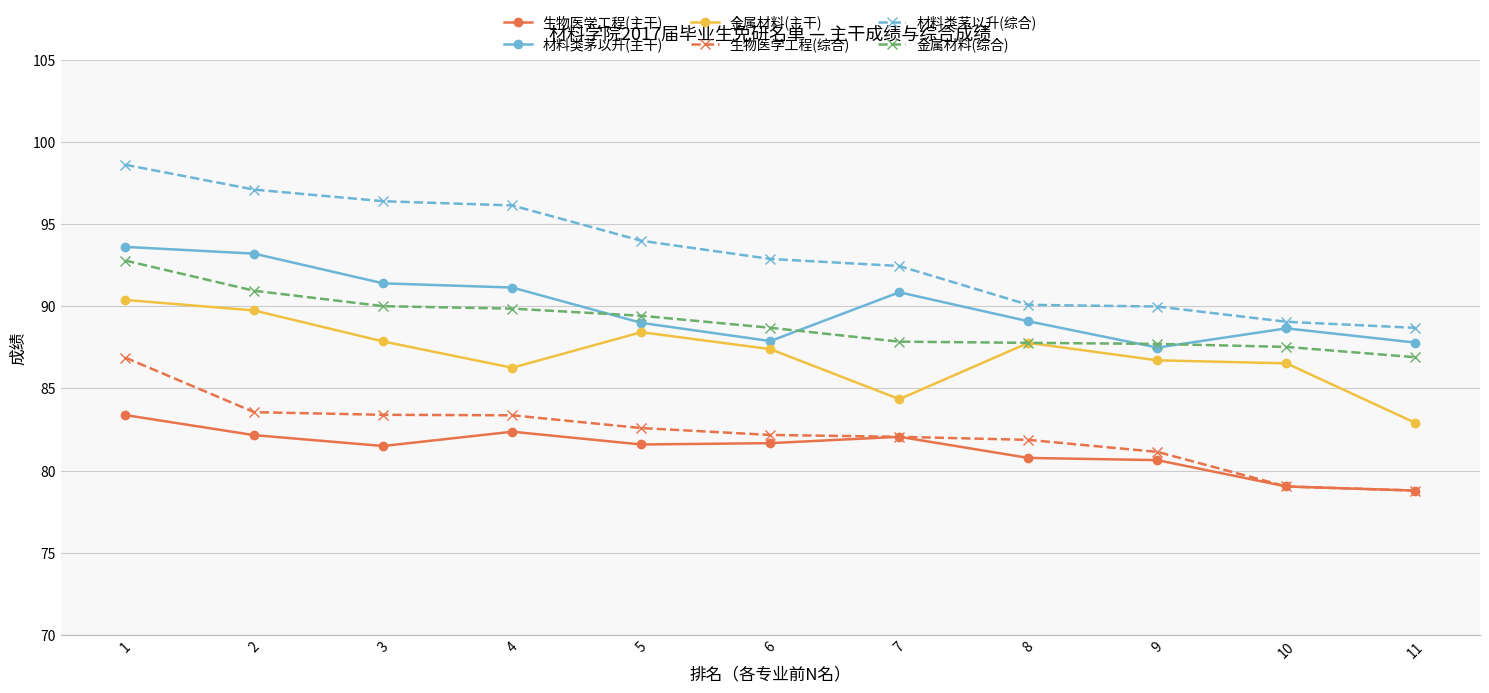

True or false: 材料类茅以升(主干) and 金属材料(综合) cross at least once.

True